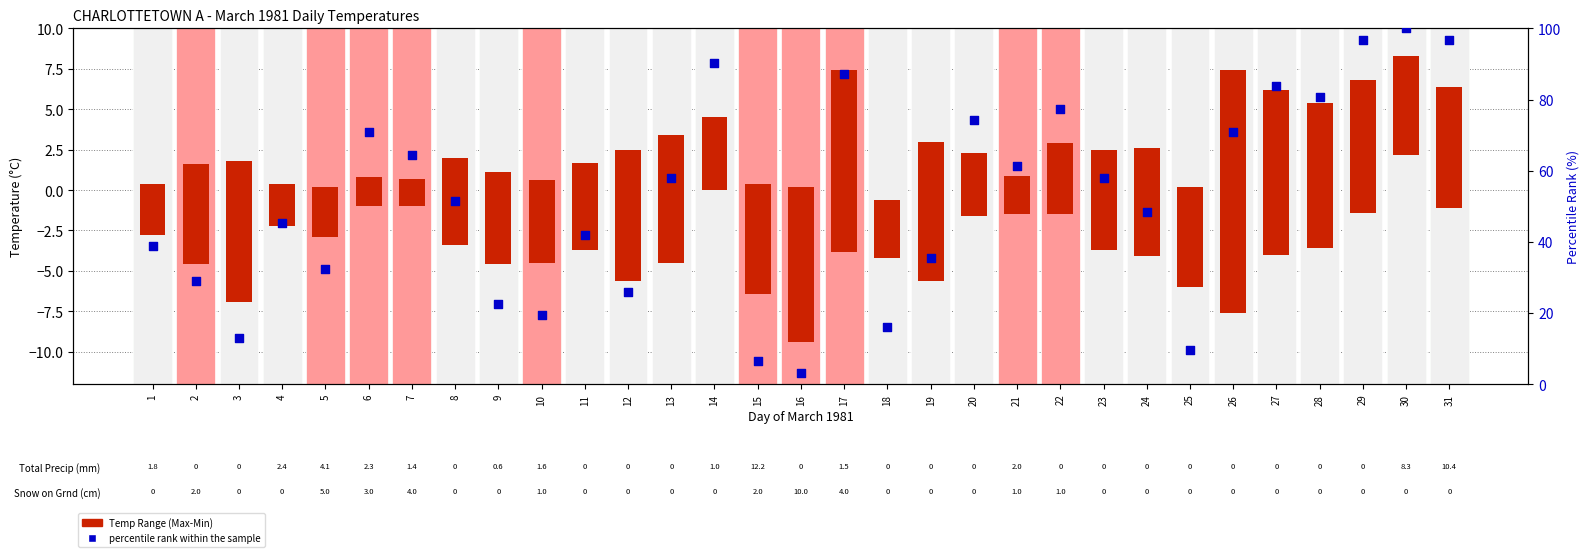

What is the total value across all series at 25?

15.9